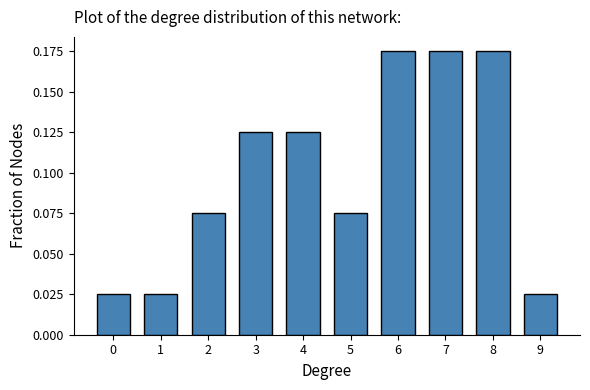

What is the change in value from 1 to 4?

+0.1